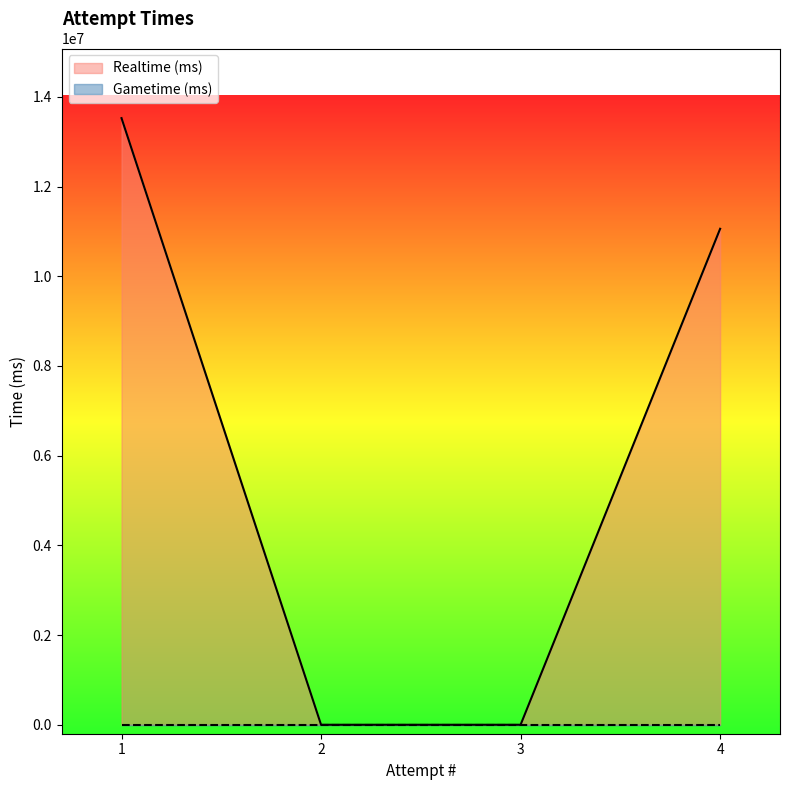

Which has a higher value, 2 or 3?

2